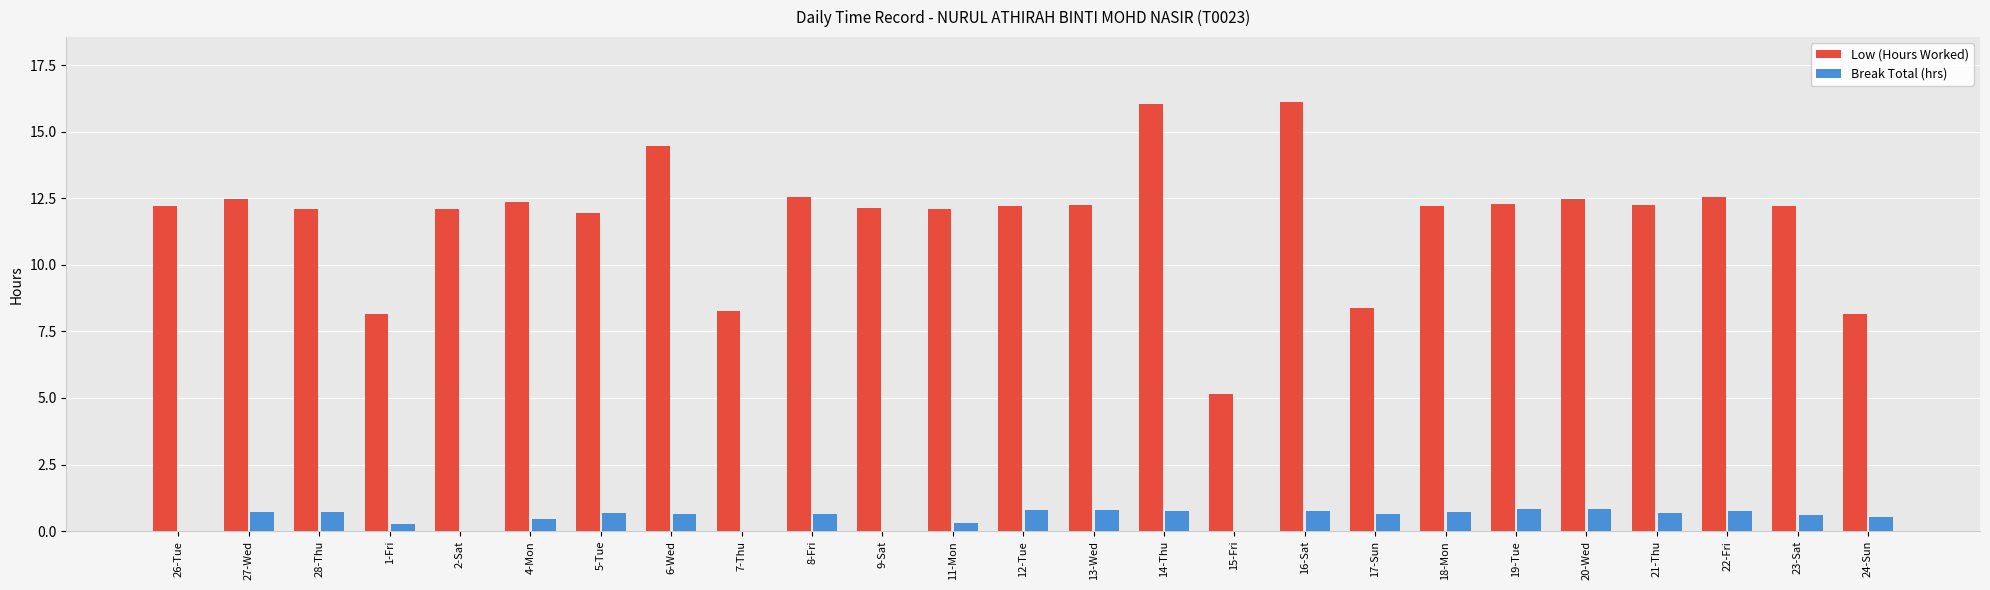

Which series has the largest total across all categories?

Low (Hours Worked)